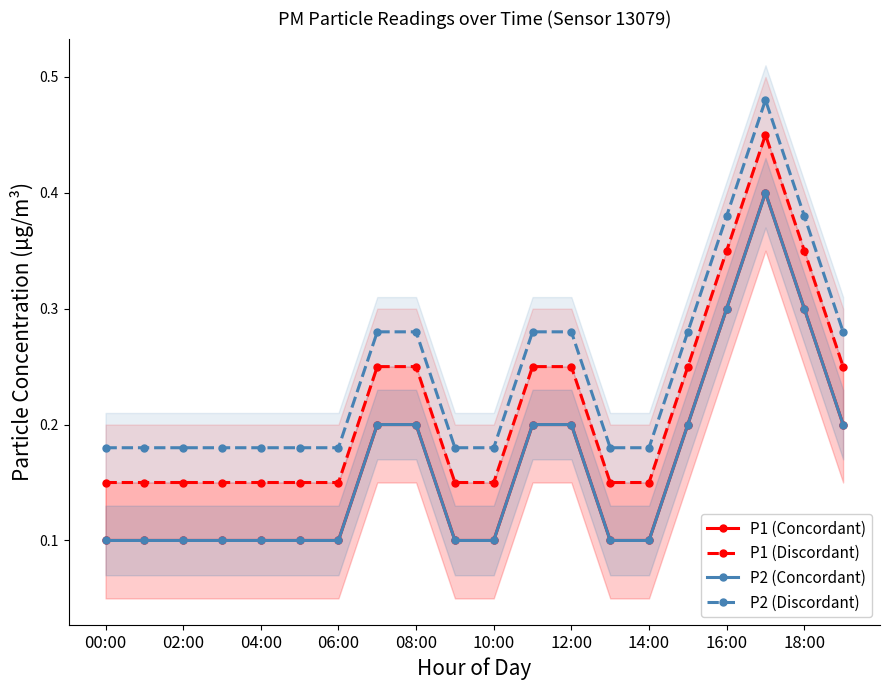

Which series has the largest total across all categories?

P2 (Discordant)